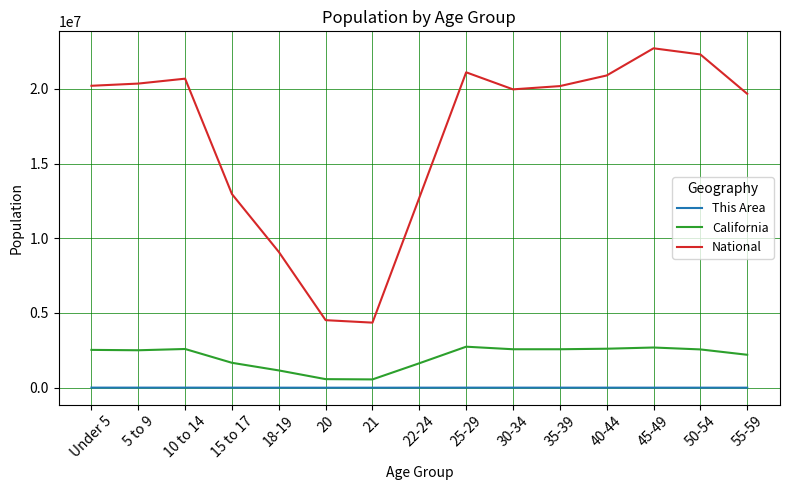

Which series has the widest spread of values?

National